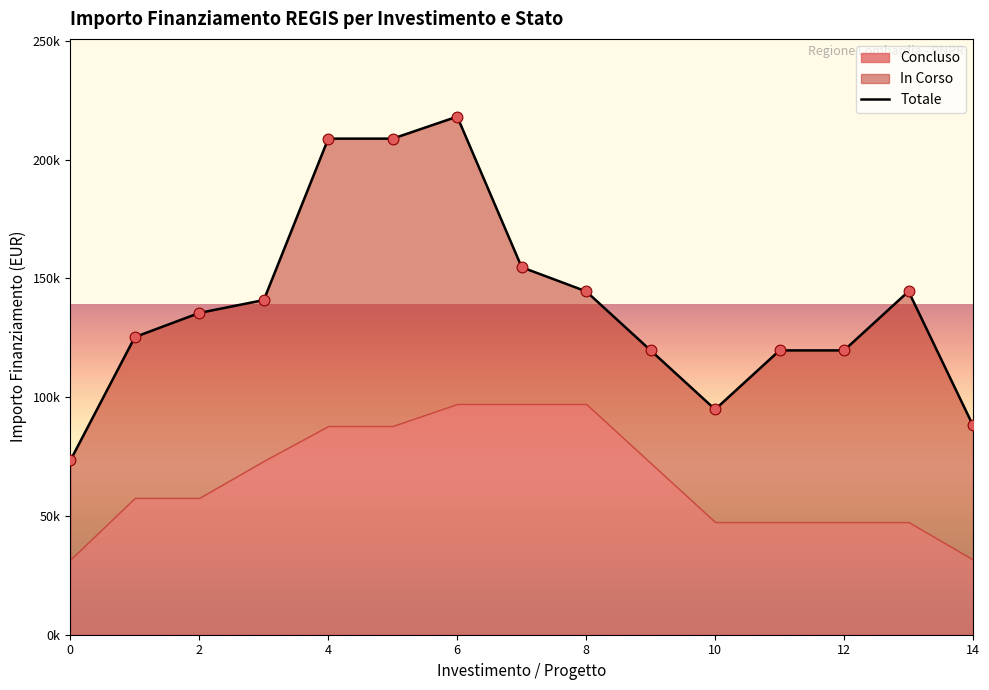

Between 8 and 14, which is larger?

8